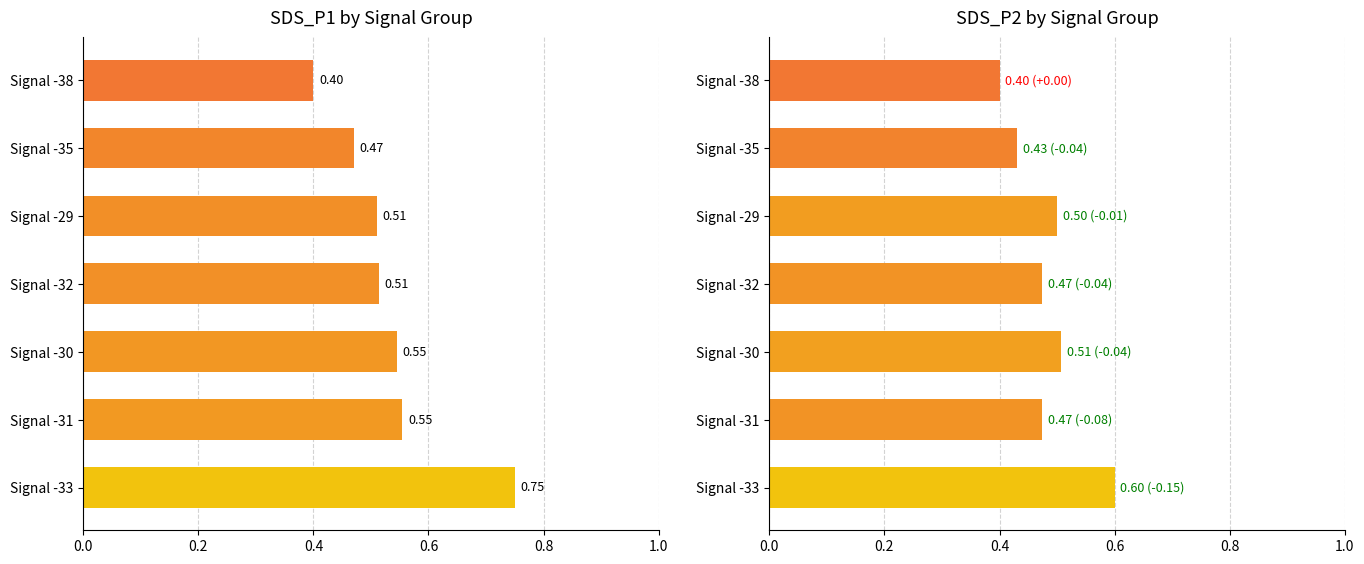

Which series has the largest total across all categories?

SDS_P1